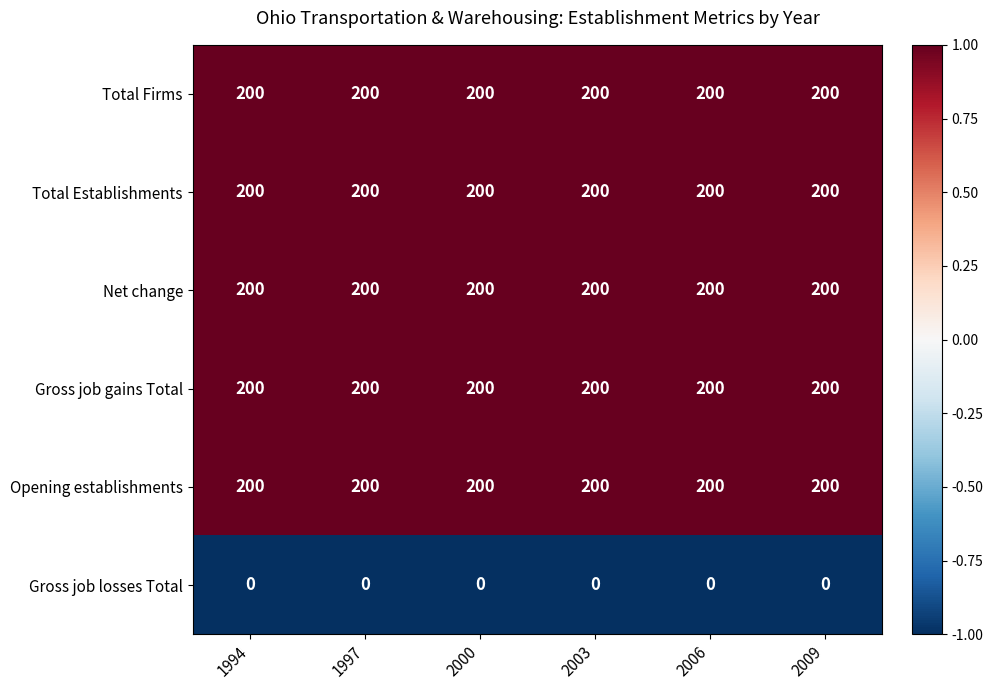

What is the total value across all series at 2006?

1000